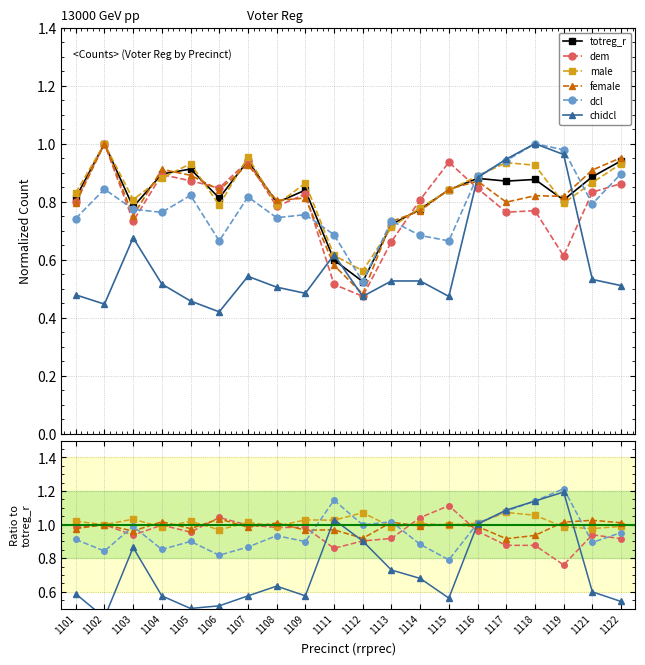

In dcl, how many points are lower than both neighbors (excluding endpoints)?

7